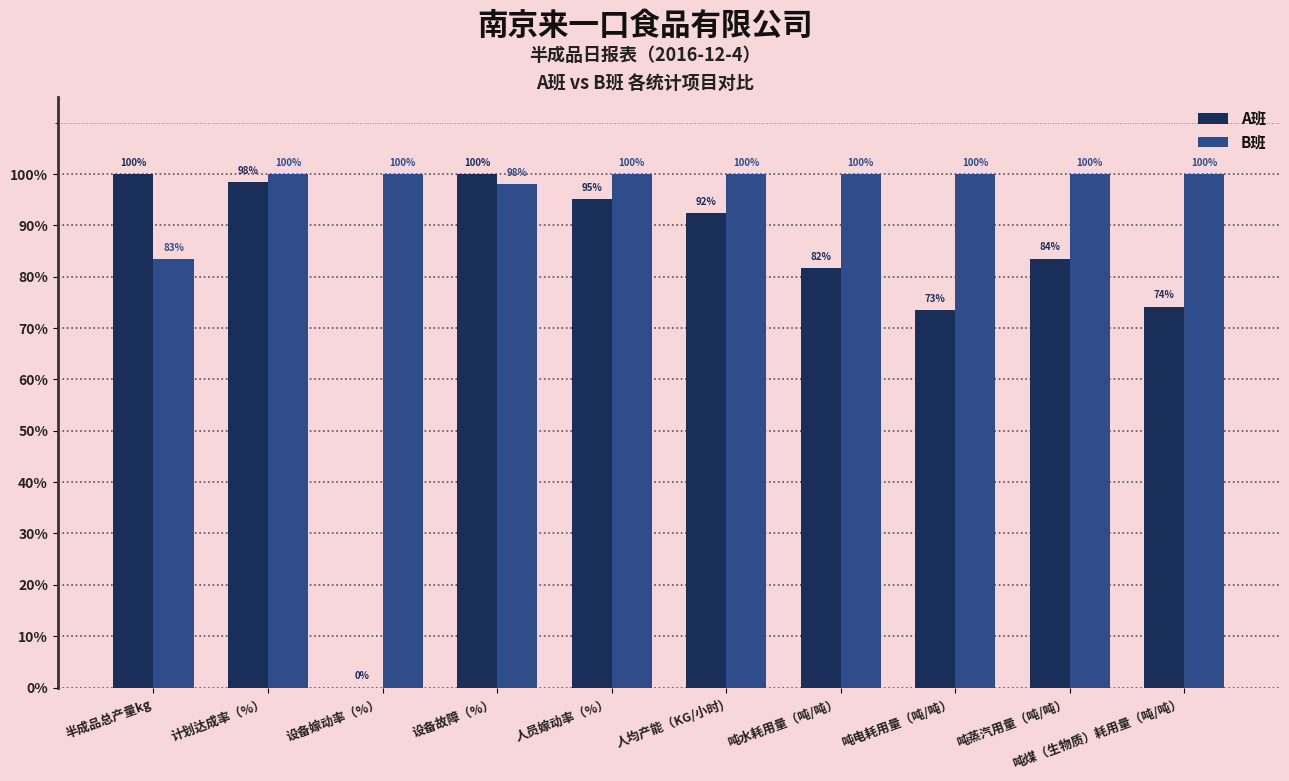

Which series changed the most between 吨电耗用量（吨/吨） and 吨蒸汽用量（吨/吨）?

A班